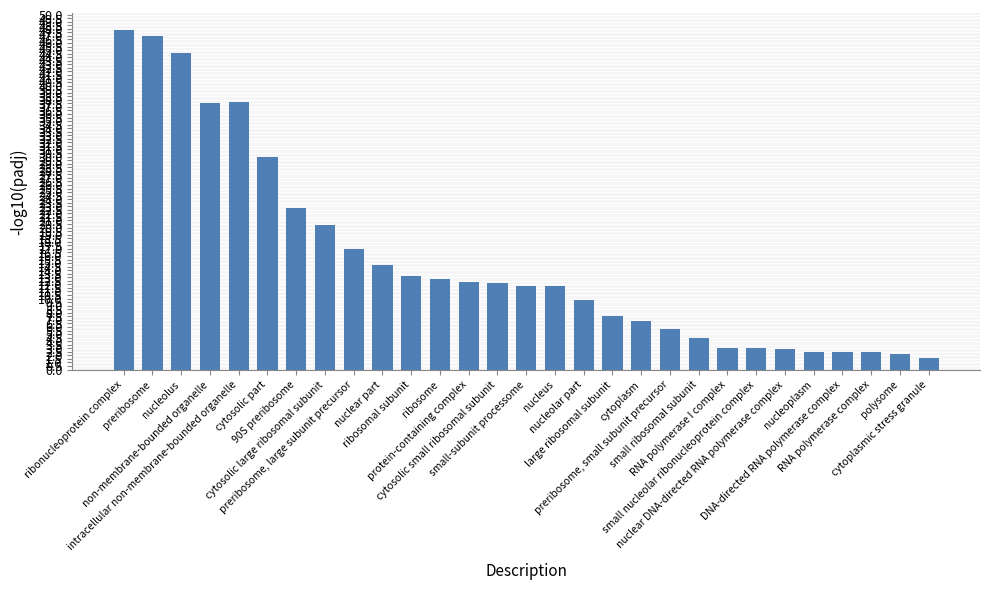

Rank the categories by value from highest to lowest.

ribonucleoprotein complex, preribosome, nucleolus, intracellular non-membrane-bounded organelle, non-membrane-bounded organelle, cytosolic part, 90S preribosome, cytosolic large ribosomal subunit, preribosome, large subunit precursor, nuclear part, ribosomal subunit, ribosome, protein-containing complex, cytosolic small ribosomal subunit, small-subunit processome, nucleus, nucleolar part, large ribosomal subunit, cytoplasm, preribosome, small subunit precursor, small ribosomal subunit, small nucleolar ribonucleoprotein complex, RNA polymerase I complex, nuclear DNA-directed RNA polymerase complex, nucleoplasm, RNA polymerase complex, DNA-directed RNA polymerase complex, polysome, cytoplasmic stress granule